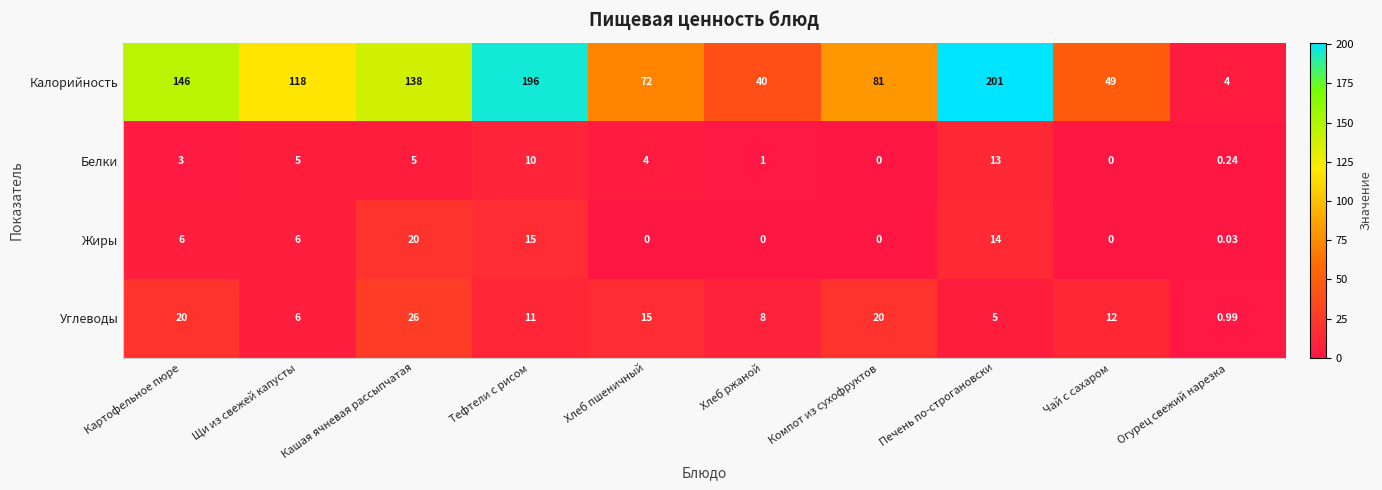

Where does the Углеводы series first go above 12?

Картофельное пюре